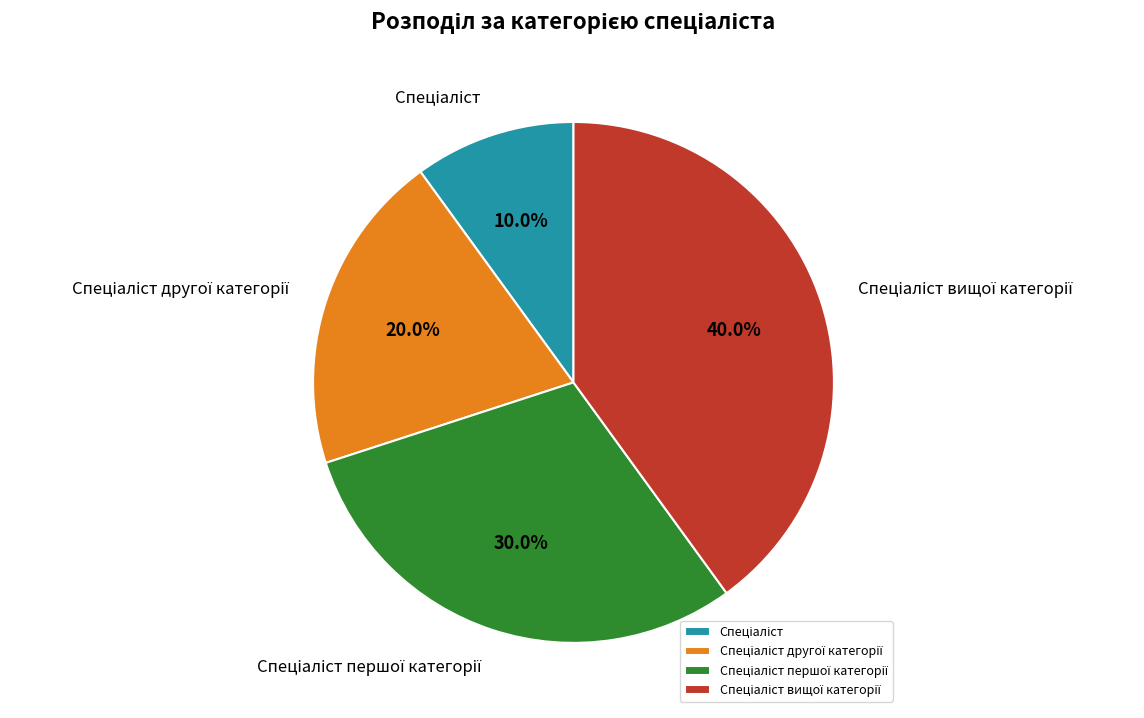

Is there a majority slice in this chart?

No